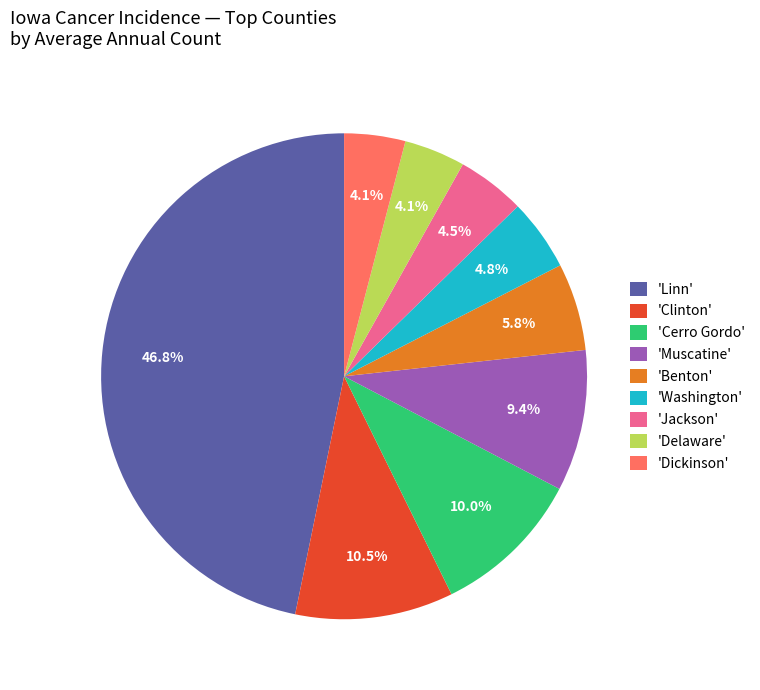

Combined, do 'Cerro Gordo' and 'Delaware' account for over 50%?

No